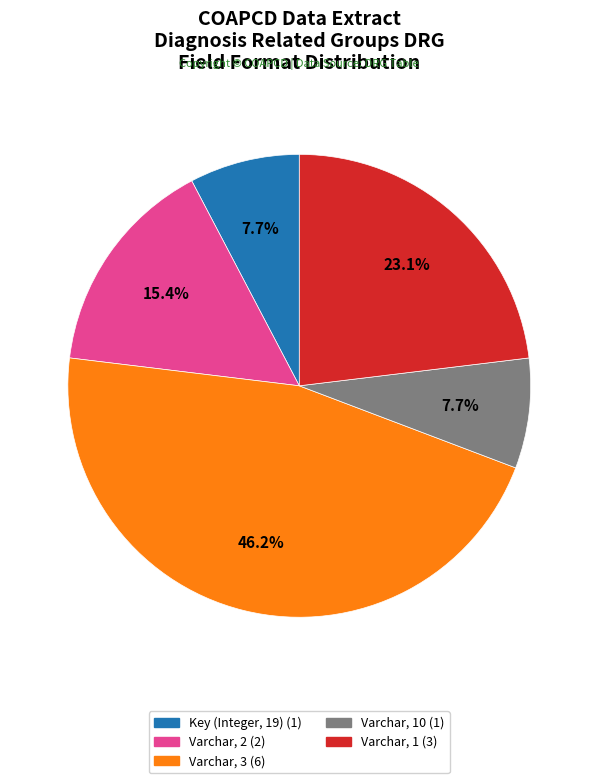

Does any single category account for the majority?

No